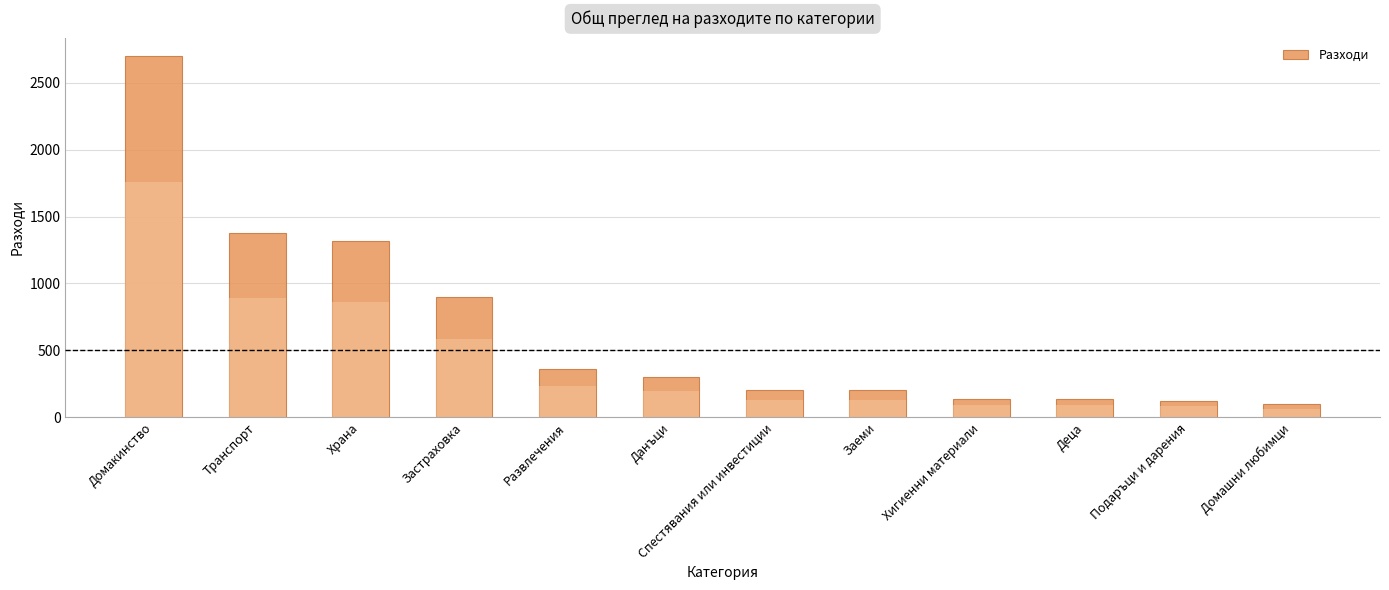

List the labels in order of value, smallest first.

Домашни любимци, Подаръци и дарения, Хигиенни материали, Деца, Спестявания или инвестиции, Заеми, Данъци, Развлечения, Застраховка, Храна, Транспорт, Домакинство